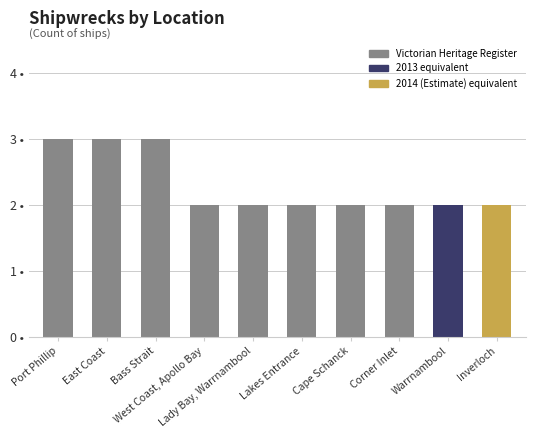

Rank the categories by value from lowest to highest.

West Coast, Apollo Bay, Lady Bay, Warrnambool, Lakes Entrance, Cape Schanck, Corner Inlet, Warrnambool, Inverloch, Port Phillip, East Coast, Bass Strait